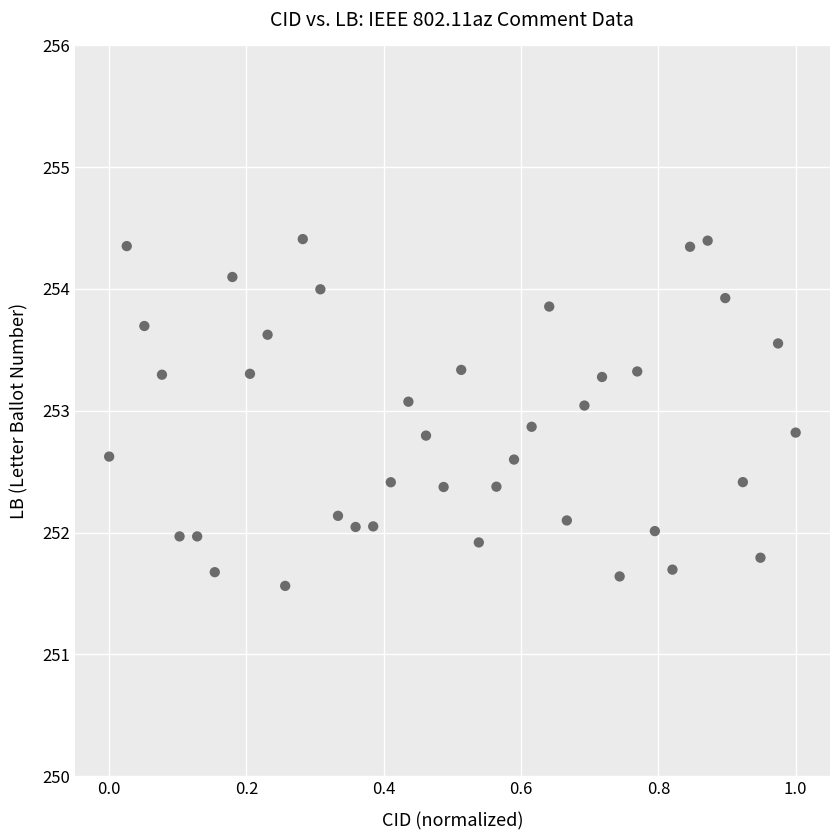

What is the range of Y values (max minus min)?

2.8